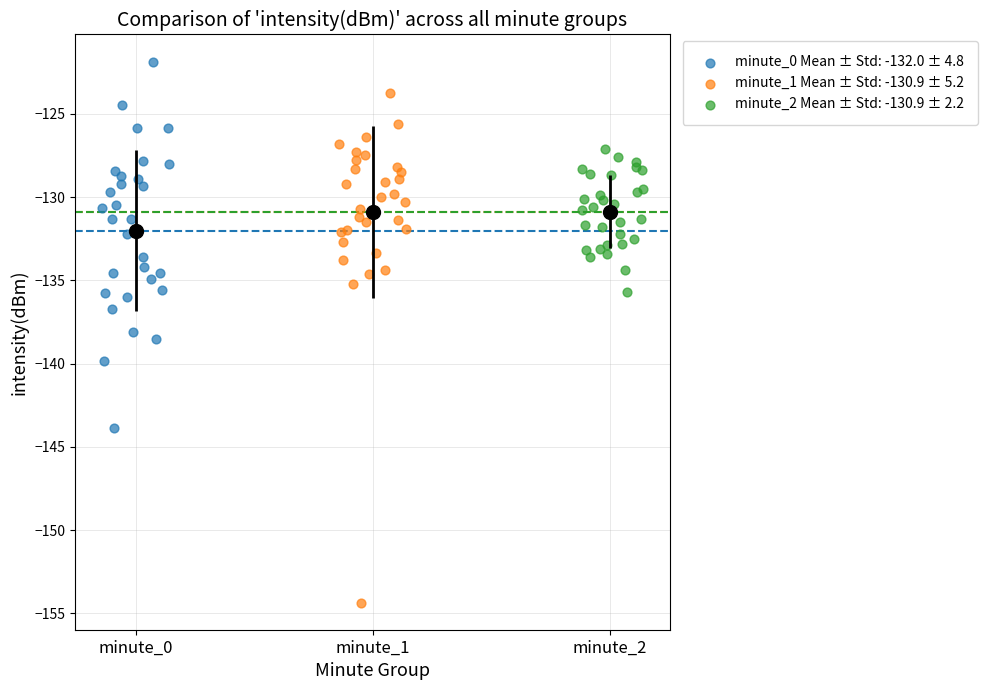

Which series contains the highest Y value?

minute_0 Mean ± Std: -132.0 ± 4.8